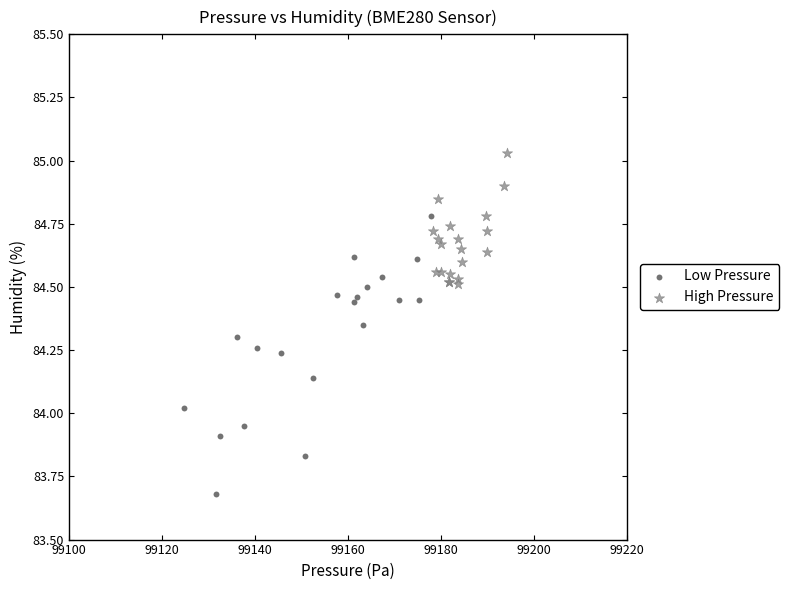

Which series has the largest Y range (max minus min)?

Low Pressure